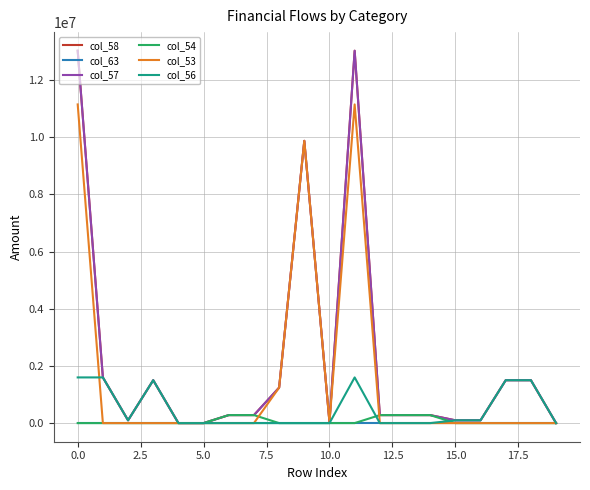

Does the chart have visible grid lines?

Yes